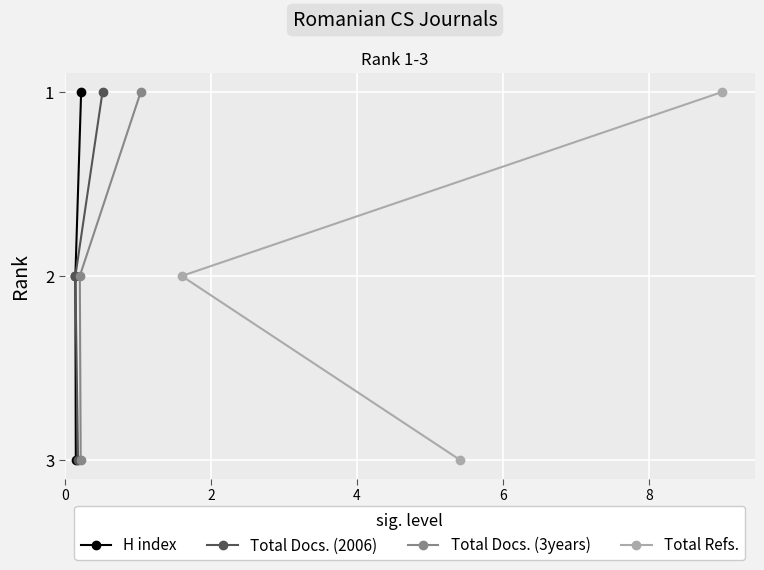

How many values in the H index series exceed 2?

1